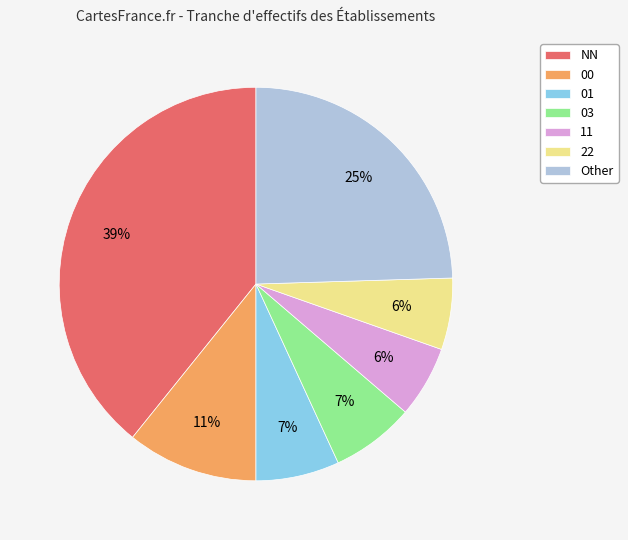

To the nearest percent, what percentage of the pie is NN?

39%